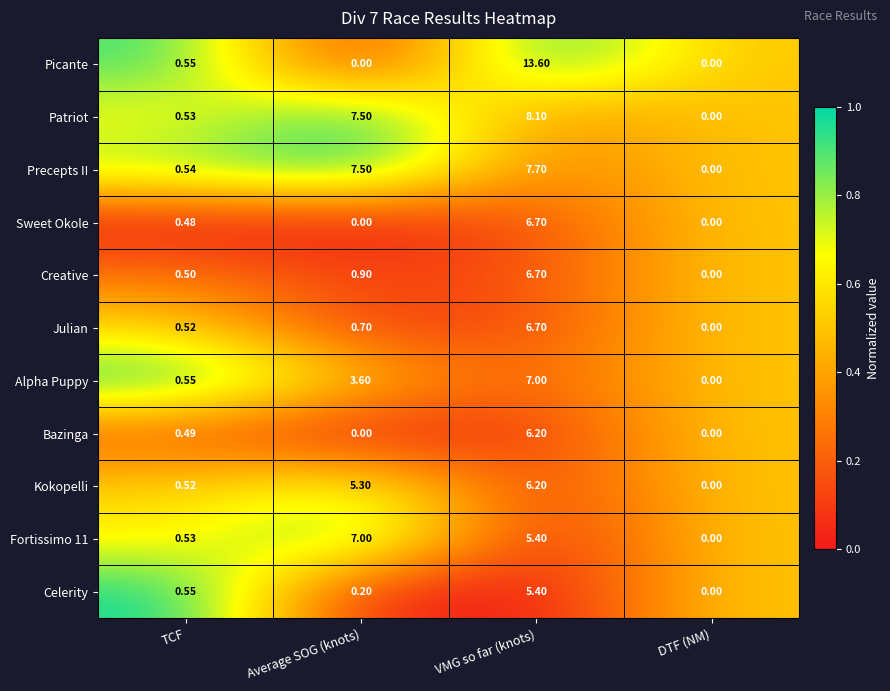

Which series has the largest total across all categories?

Patriot